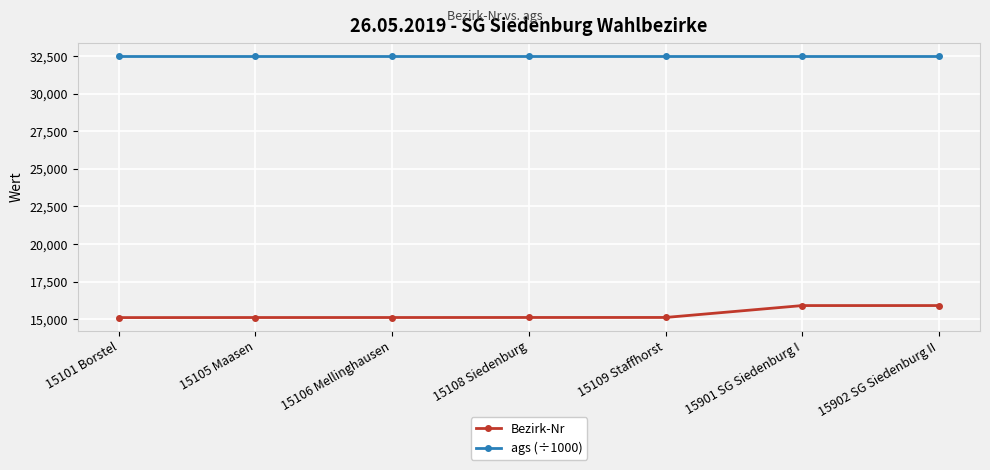

True or false: ags (÷1000) and Bezirk-Nr cross at least once.

False